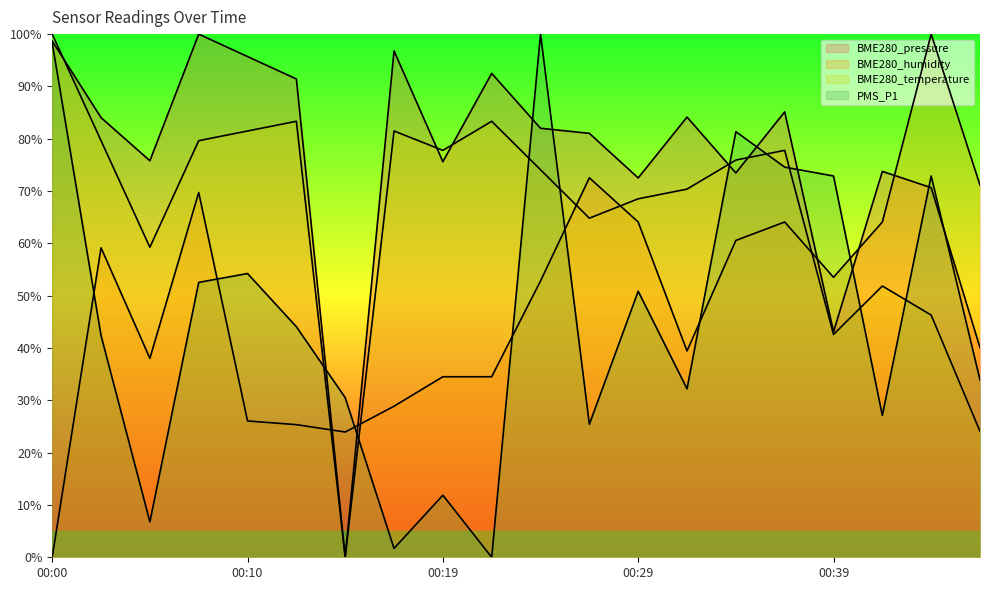

Between 00:46 and 00:02, which is larger?

00:02